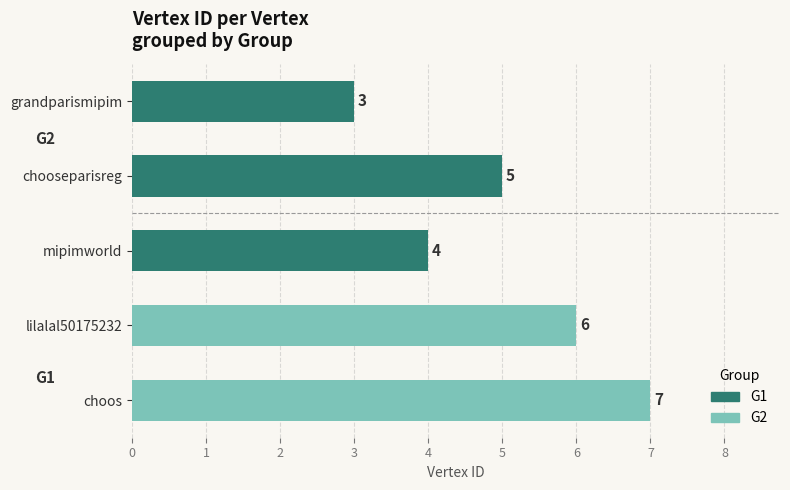

Which category has the highest value across all series?

choos